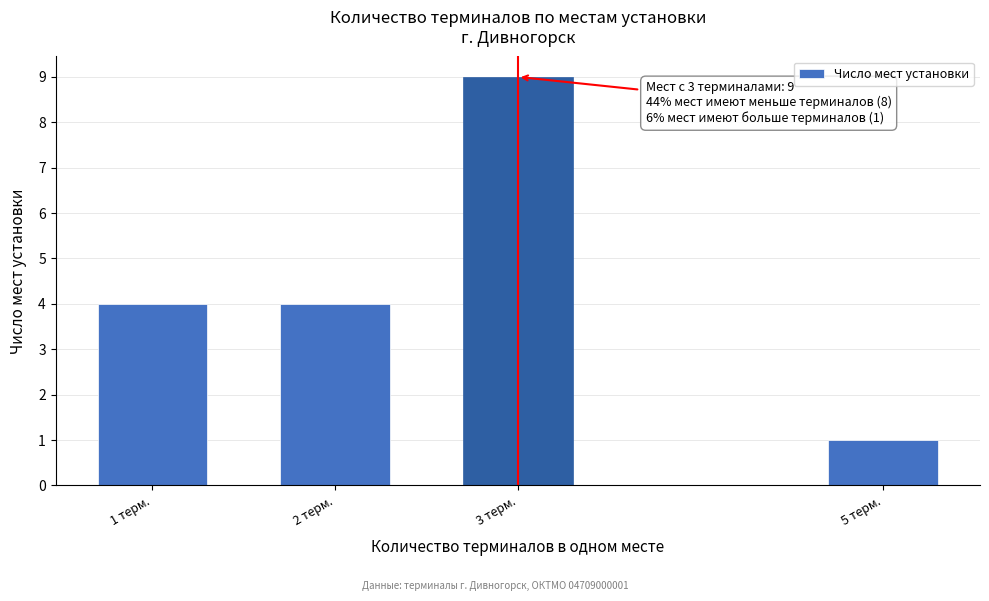

Reading left to right, list all the values displayed in this chart.

1 терм.=4	2 терм.=4	3 терм.=9	5 терм.=1